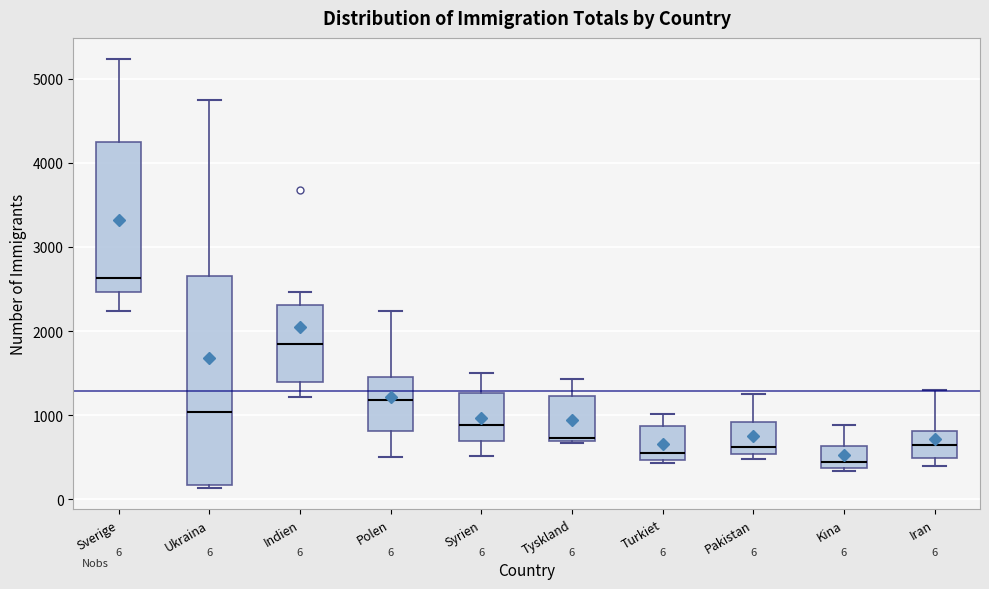

Which box is the tallest, from its lower edge to its upper edge?

Ukraina